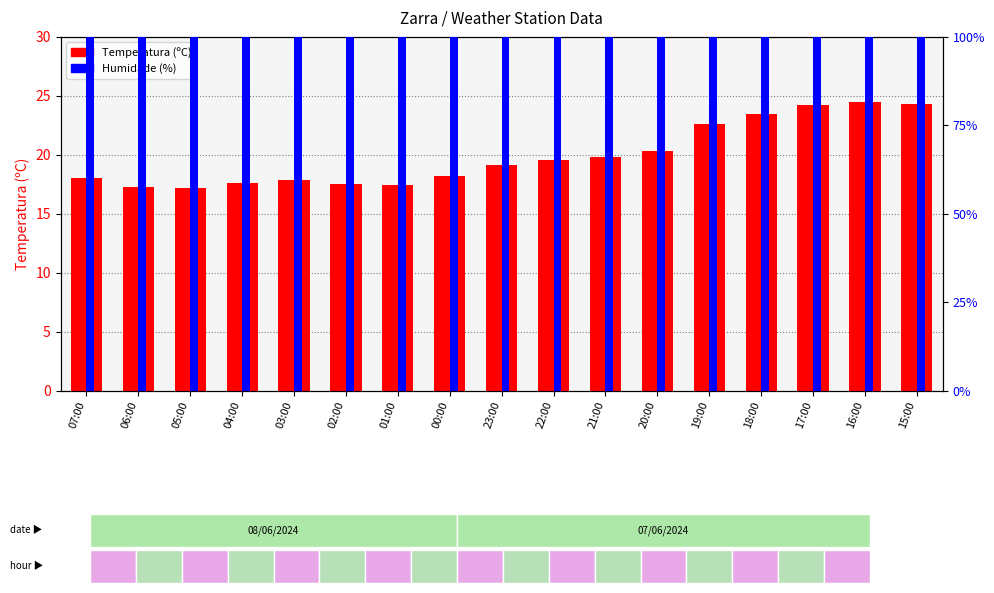

At which label is Humidade (%) closest to 15?

22:00